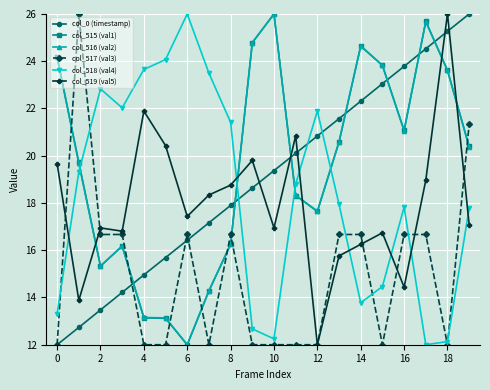

What is the smallest value displayed?

12.0